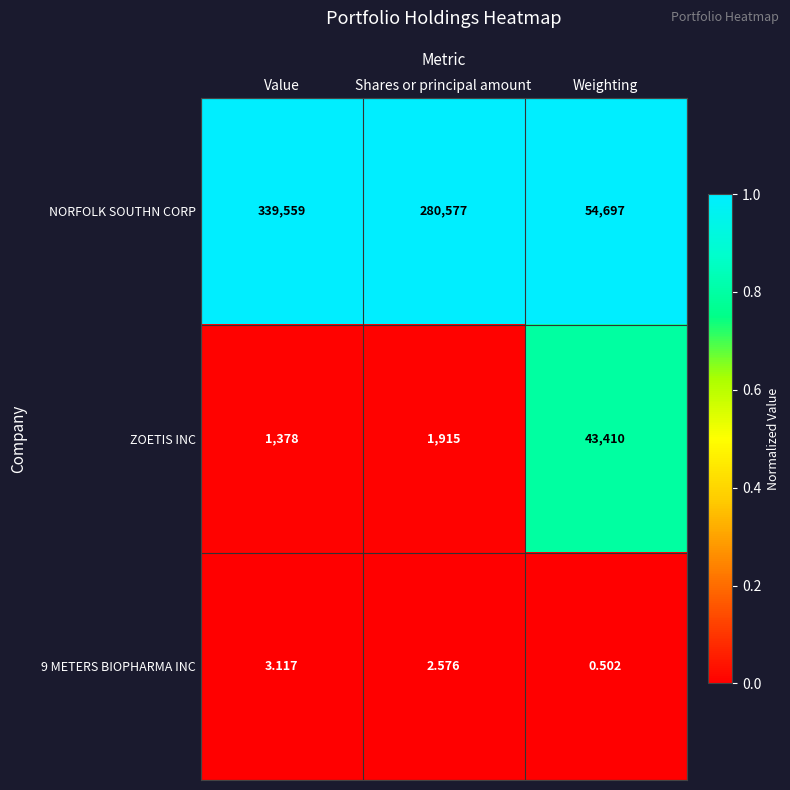

Which label corresponds to the smallest value in the chart?

Weighting